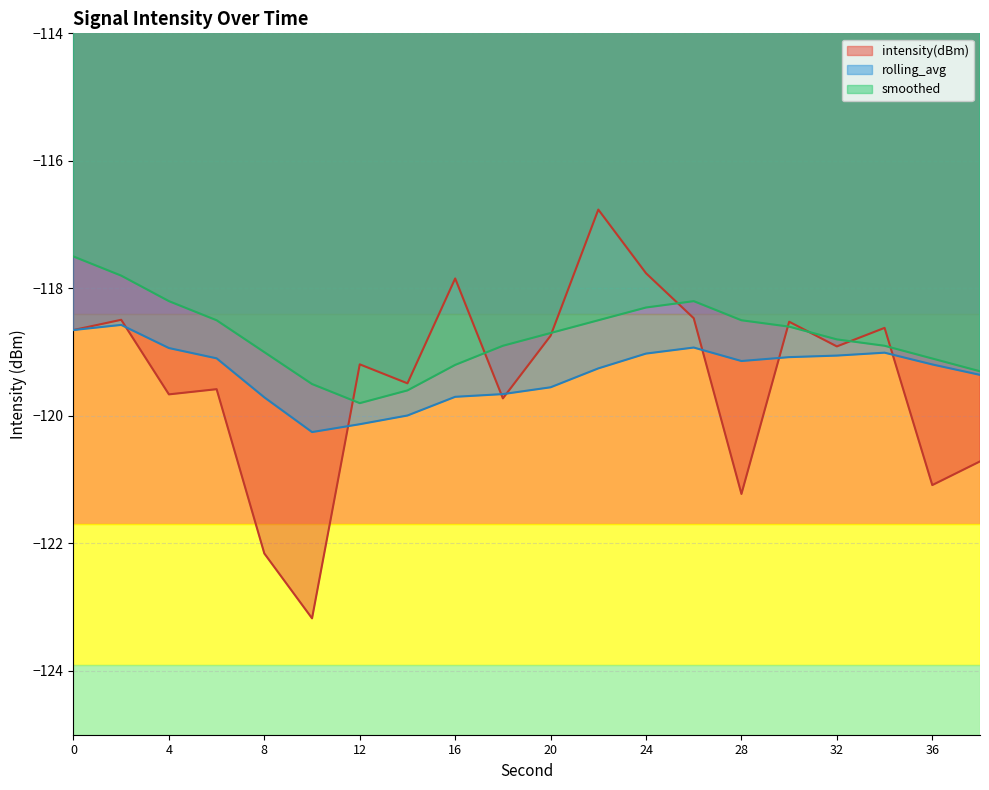

What is the difference between the intensity(dBm) values at 8 and 24?

4.4